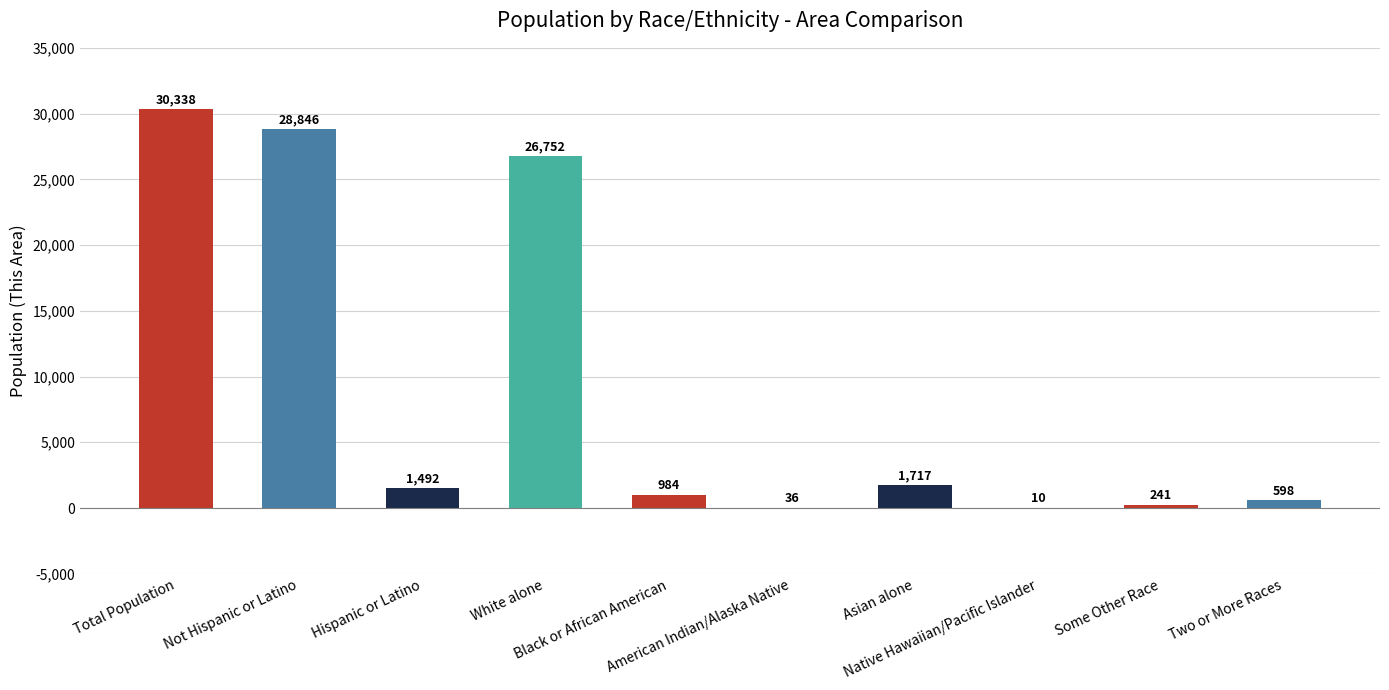

What is the sum of all values?

91014